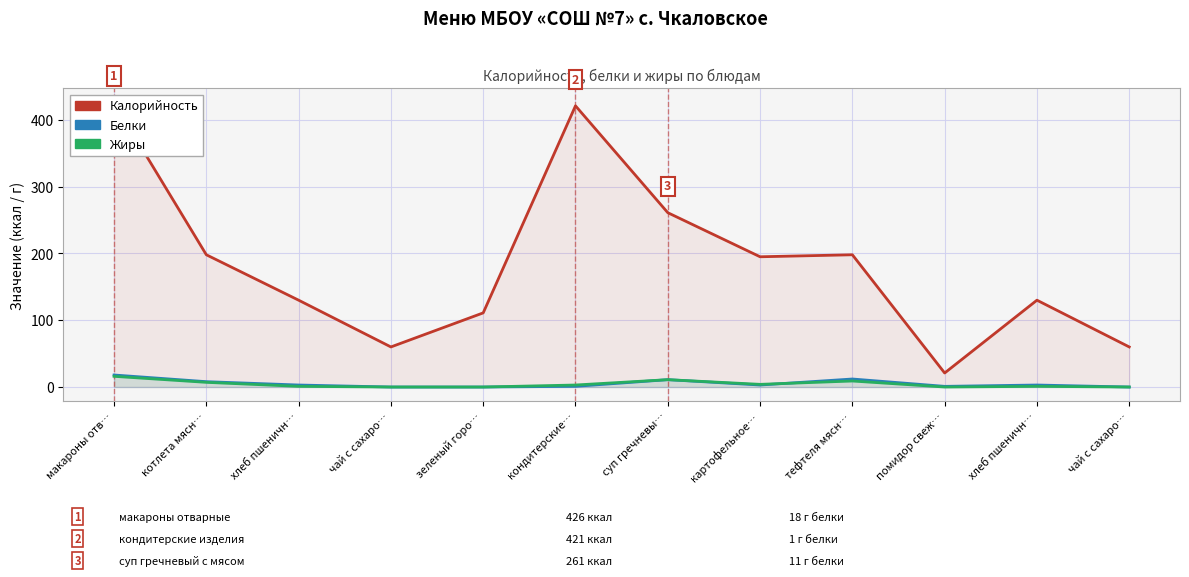

Reading left to right, list all the values displayed in this chart.

Калорийность: 426	198	130	60	111	421	261	195	198	21	130	60
Белки: 18	8	3	0	0	1	11	3	12	1	3	0
Жиры: 16	7	1	0	0	3	11	4	9	0	1	0